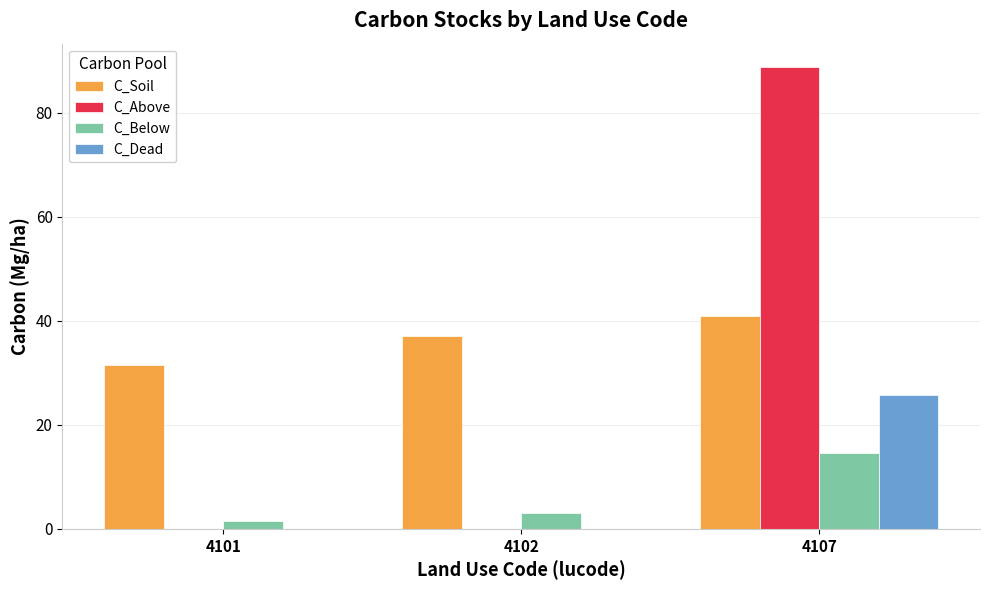

Which label corresponds to the largest value in the chart?

4107